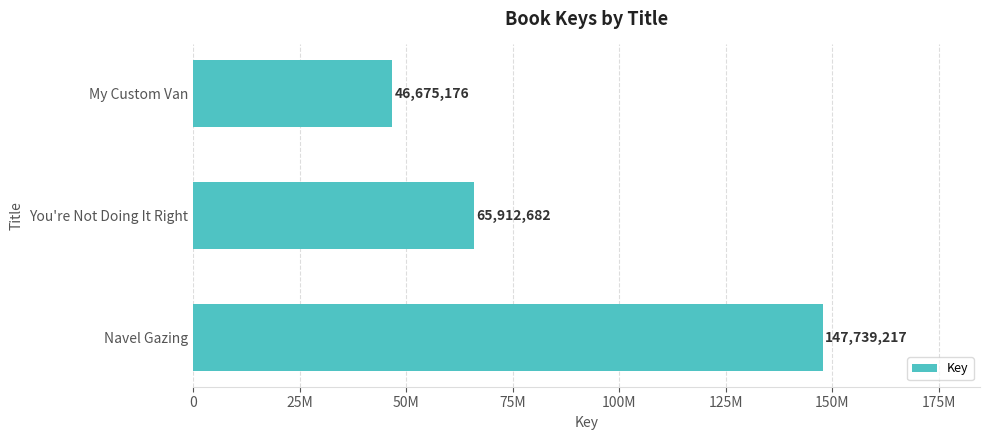

What is the maximum value shown in the chart?

147739217